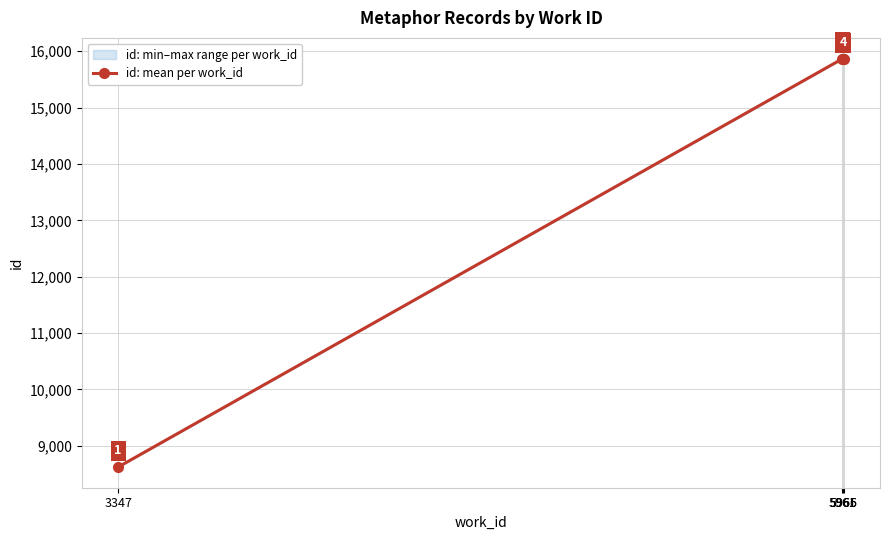

The value at 3347 is 3302.4. True or false?

False